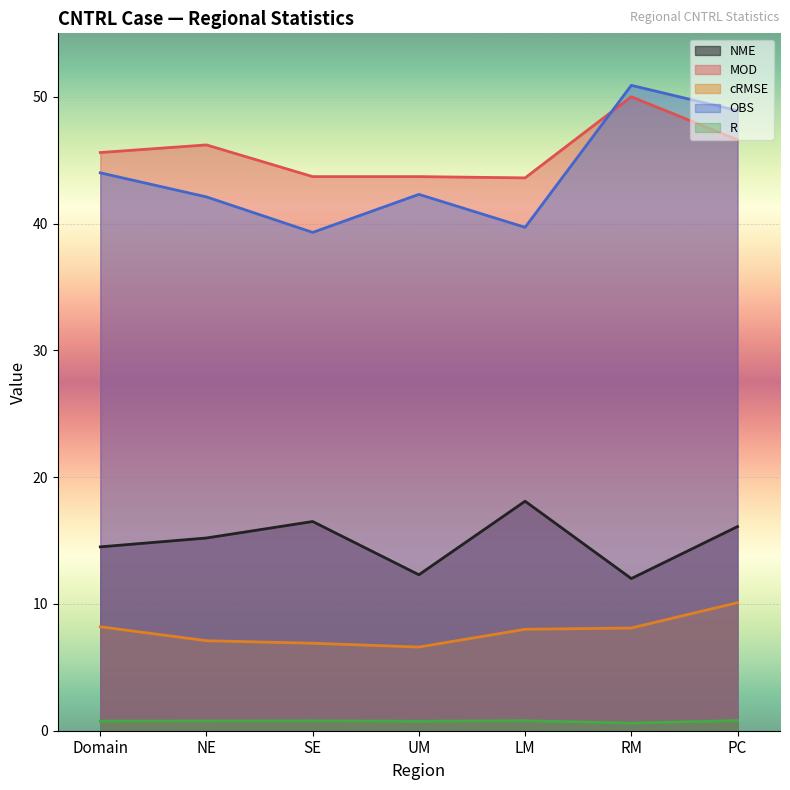

How many series are shown in this chart?

5